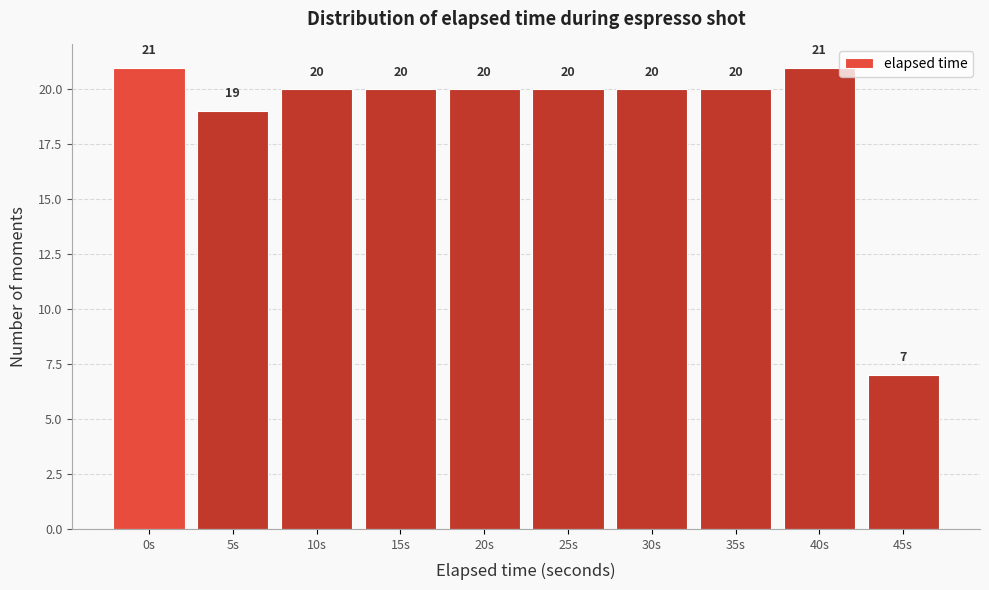

Reading left to right, transcribe all the data shown in this chart.

0s=21	5s=19	10s=20	15s=20	20s=20	25s=20	30s=20	35s=20	40s=21	45s=7